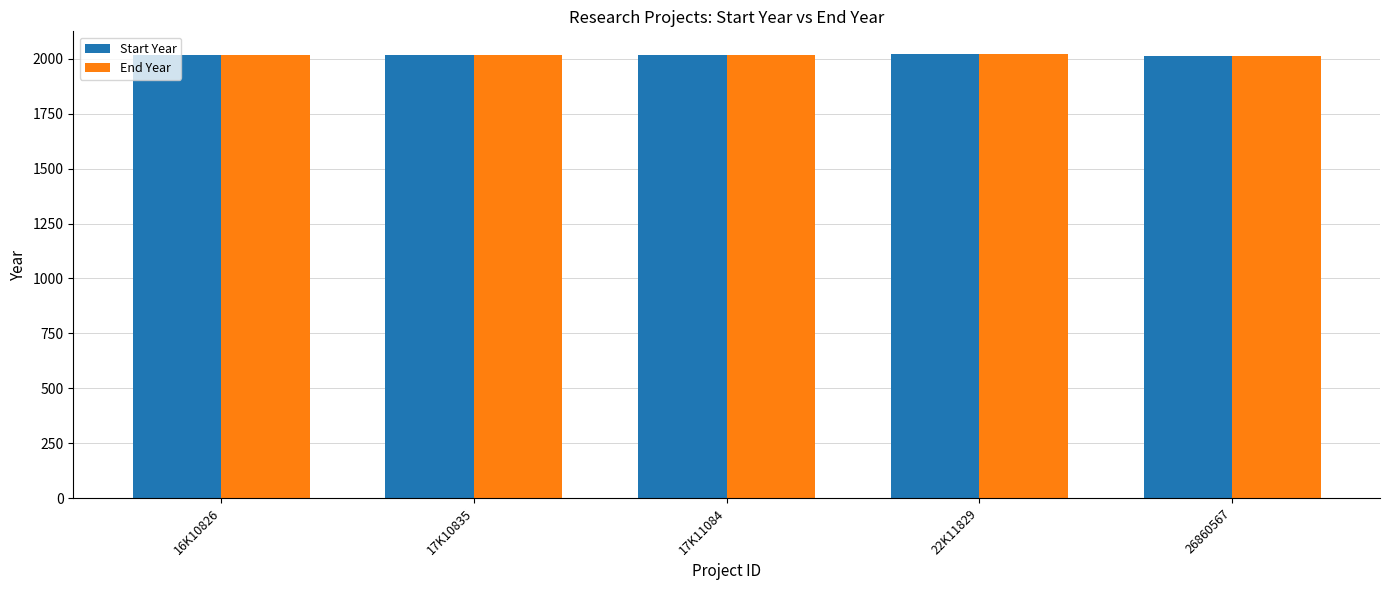

The Start Year series shows 2017 at 17K11084. True or false?

True